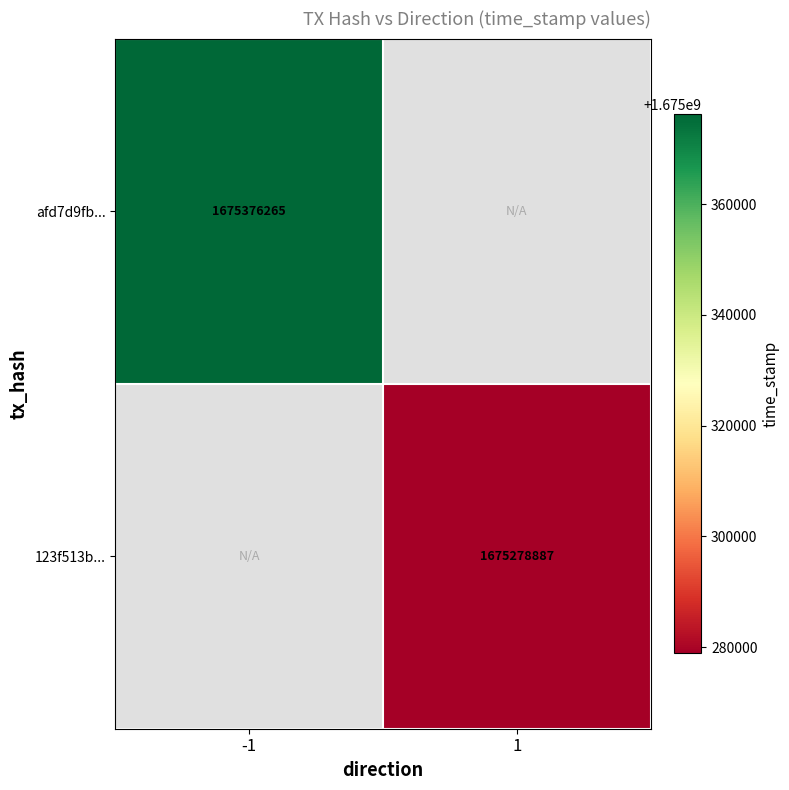

Is it true that 123f513b... equals 1675278887 at 1?

True